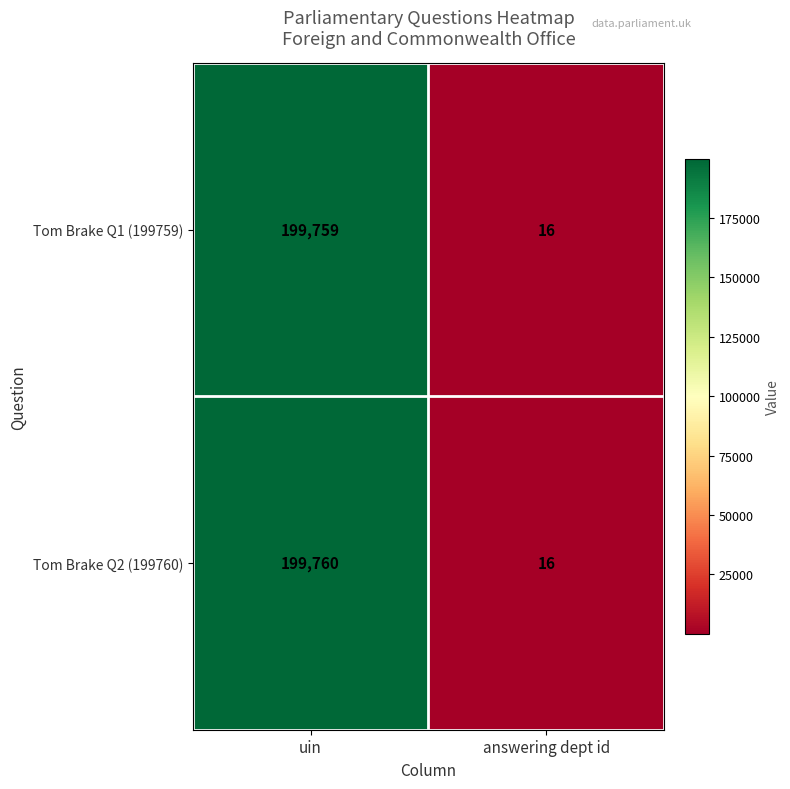

List the series in order of their peak value, lowest first.

Tom Brake Q1 (199759), Tom Brake Q2 (199760)